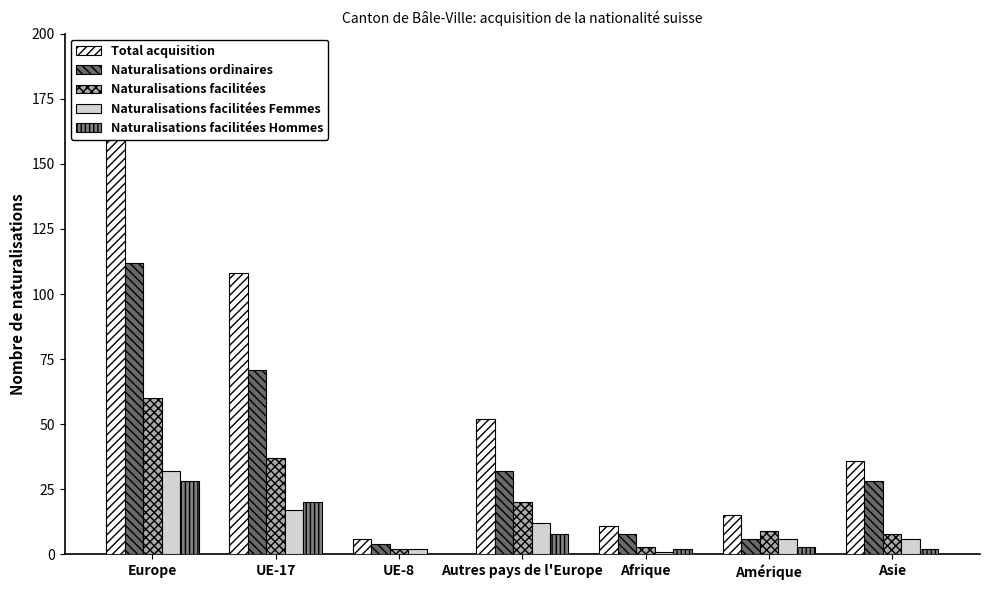

What position from the right is UE-8?

5